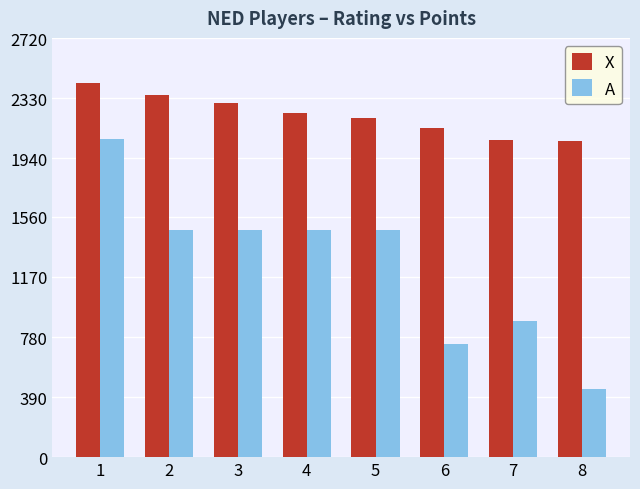

Are the bars grouped side by side (vs. stacked)?

Yes